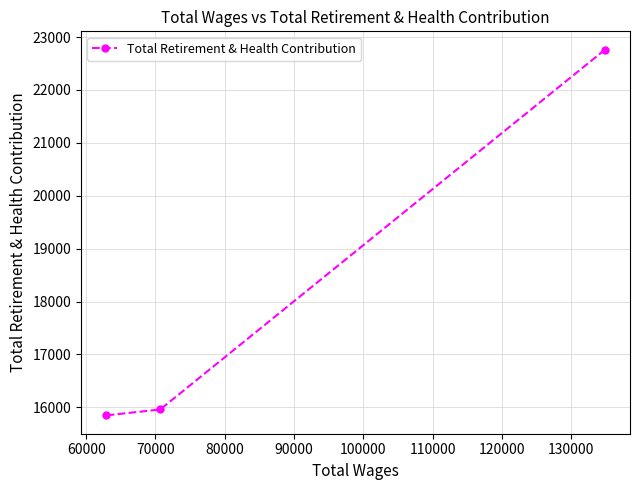

How many lines are shown in the chart?

1